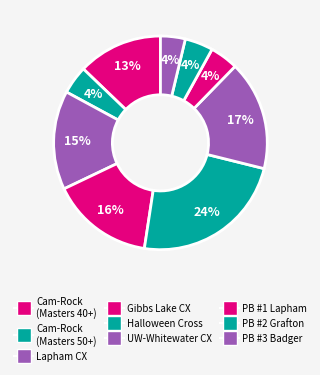

How many slices are in this pie chart?

9